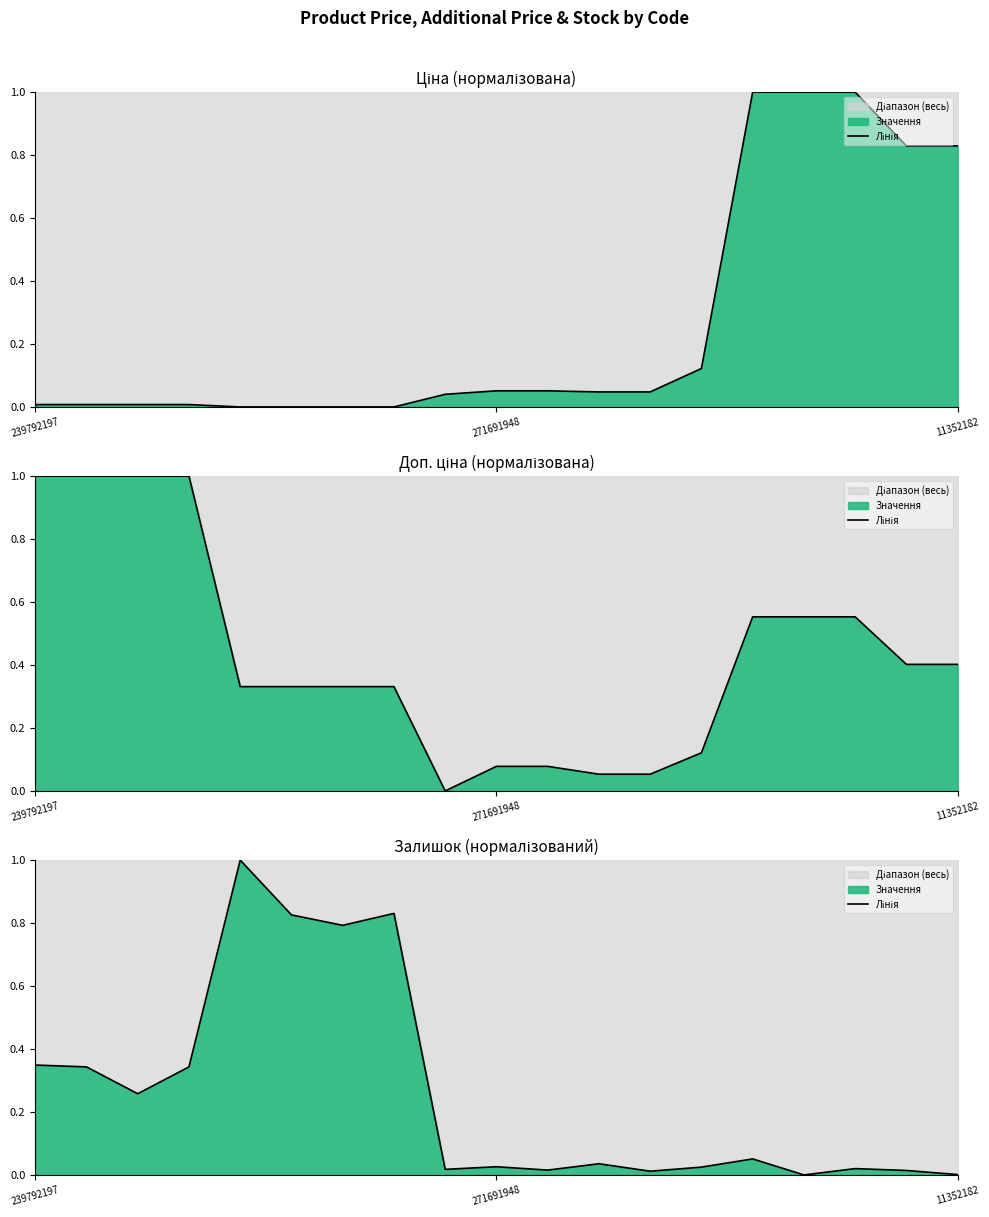

What is the label of the 14th point from the right?

5